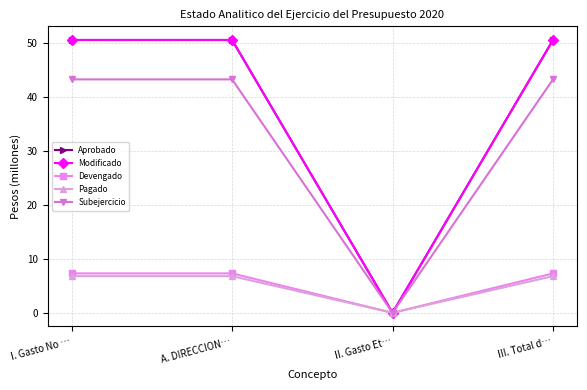

True or false: Devengado and Subejercicio cross at least once.

False